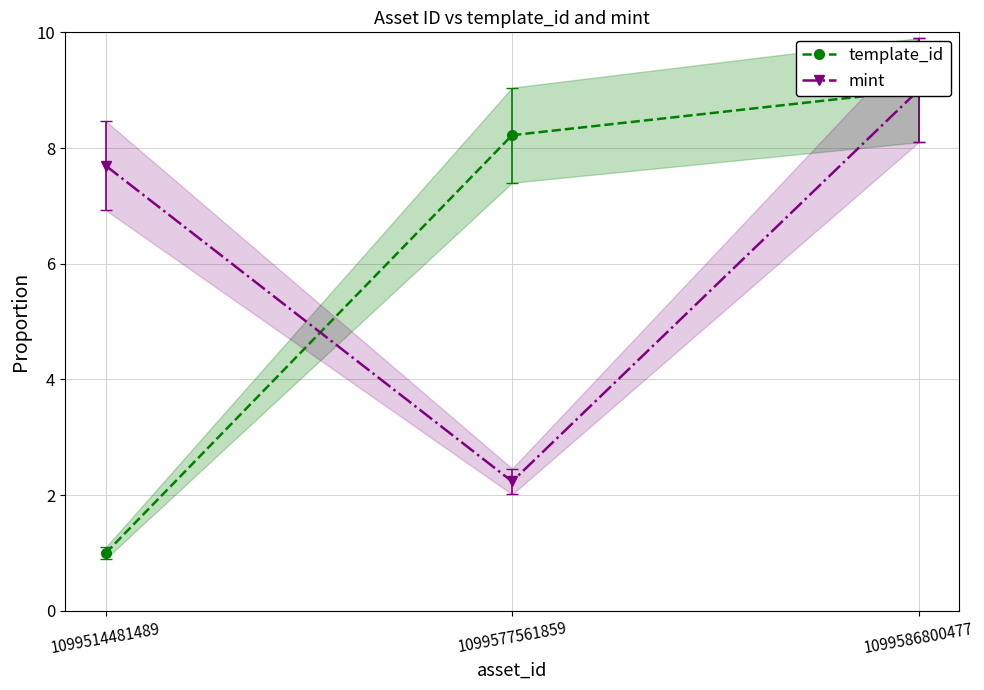

How many data points in mint are above 7?

2